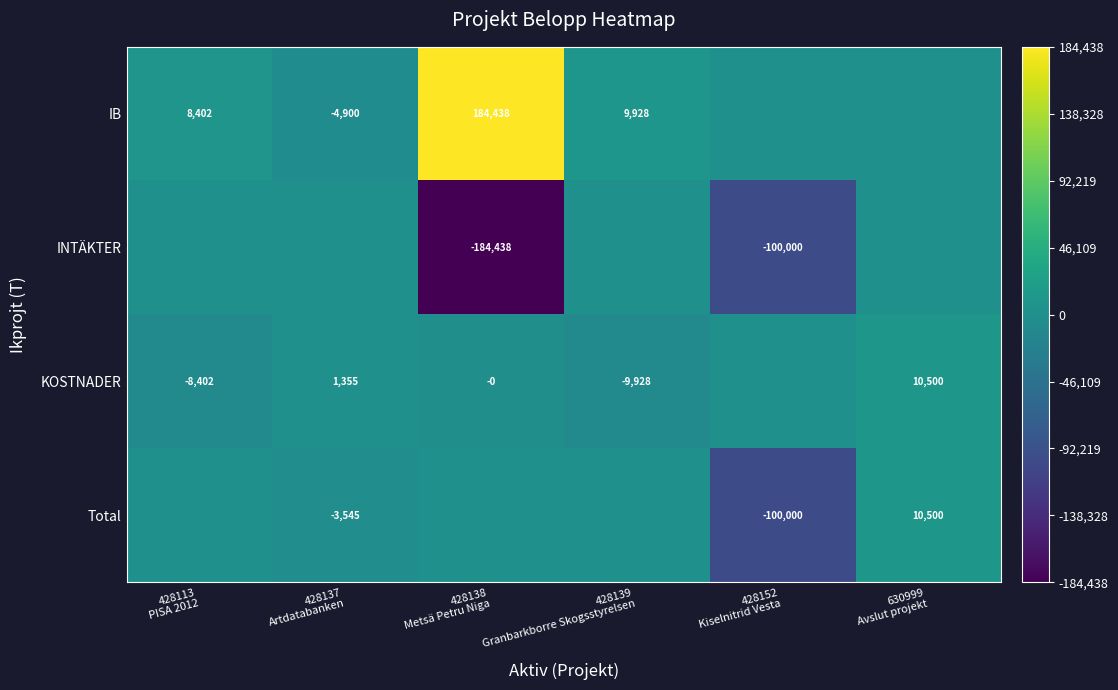

Rank the series by their maximum value, from lowest to highest.

INTÄKTER, KOSTNADER, Total, IB